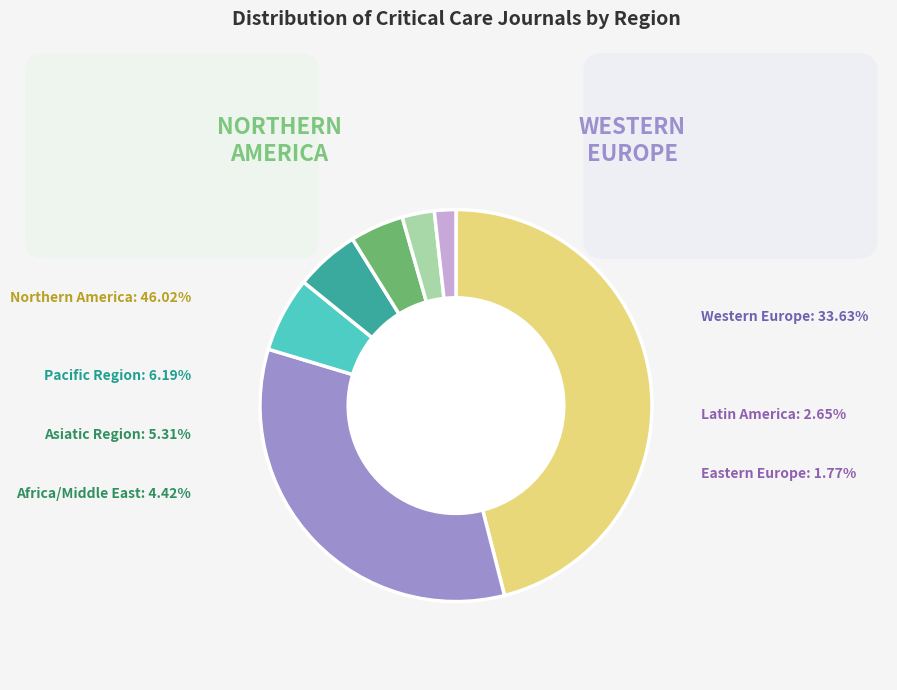

Approximately how many times larger is the value at Pacific Region compared to Asiatic Region?

1.2